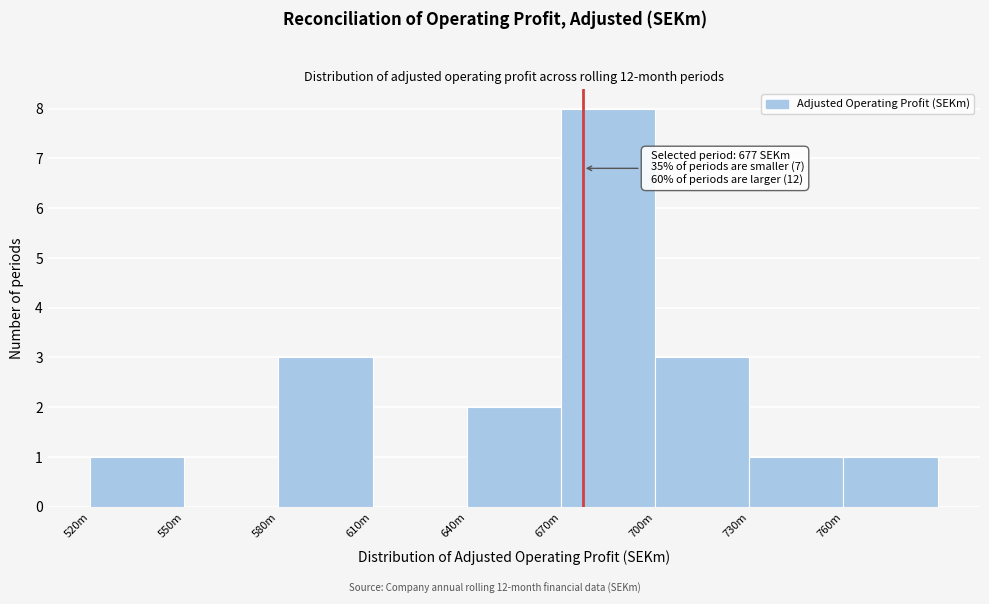

Reading left to right, extract all data points from this chart.

520m=1	550m=0	580m=3	610m=0	640m=2	670m=8	700m=3	730m=1	760m=1